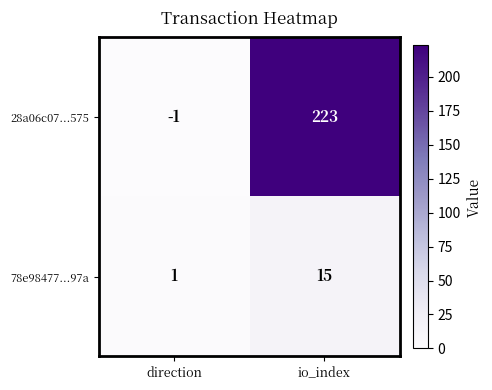

At which label is 78e98477...97a closest to 8?

direction